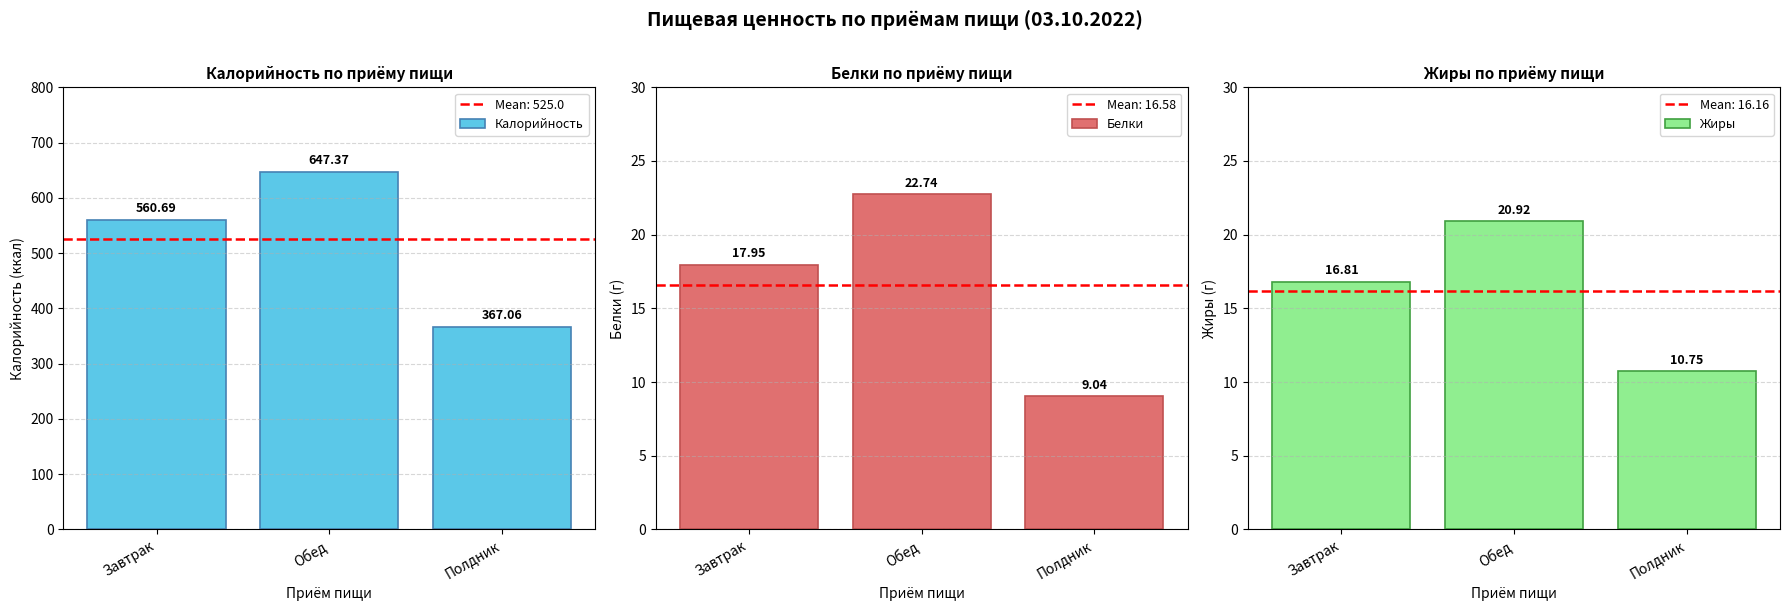

What is the minimum value shown in the chart?

9.0